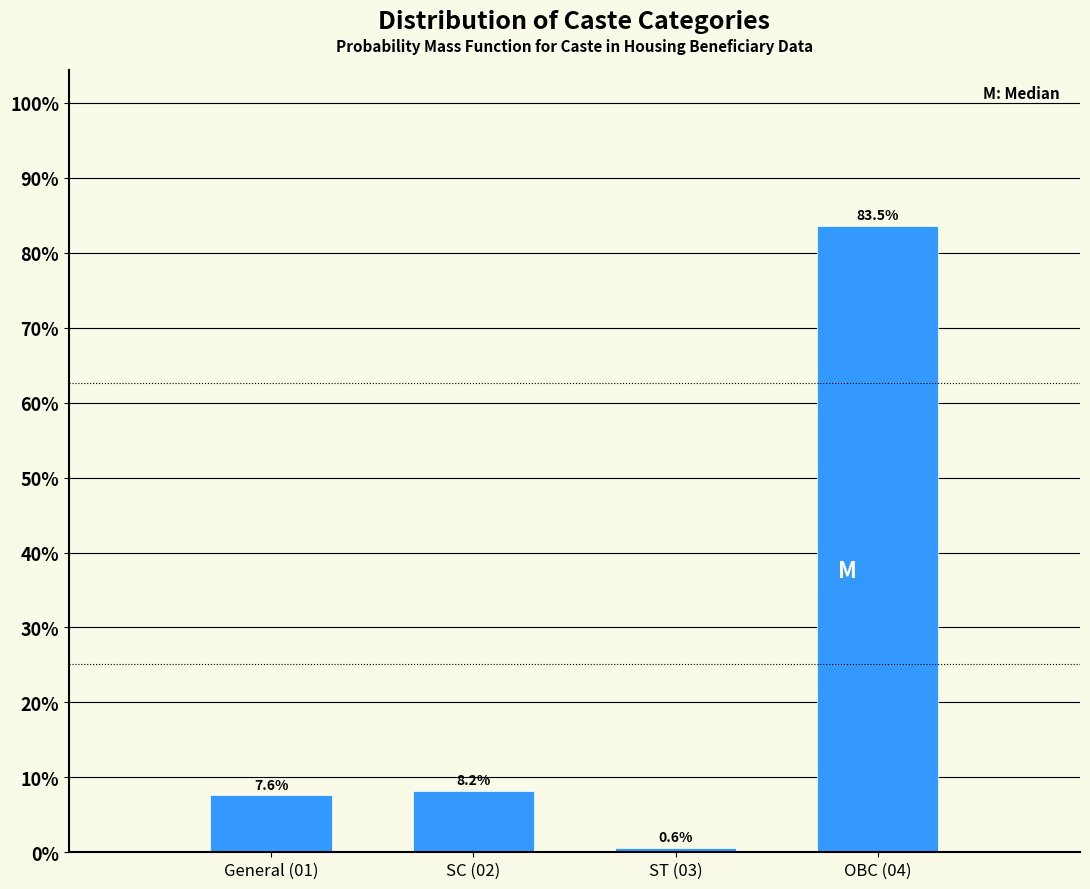

Reading left to right, extract all data points from this chart.

7.6	8.2	0.6	83.5